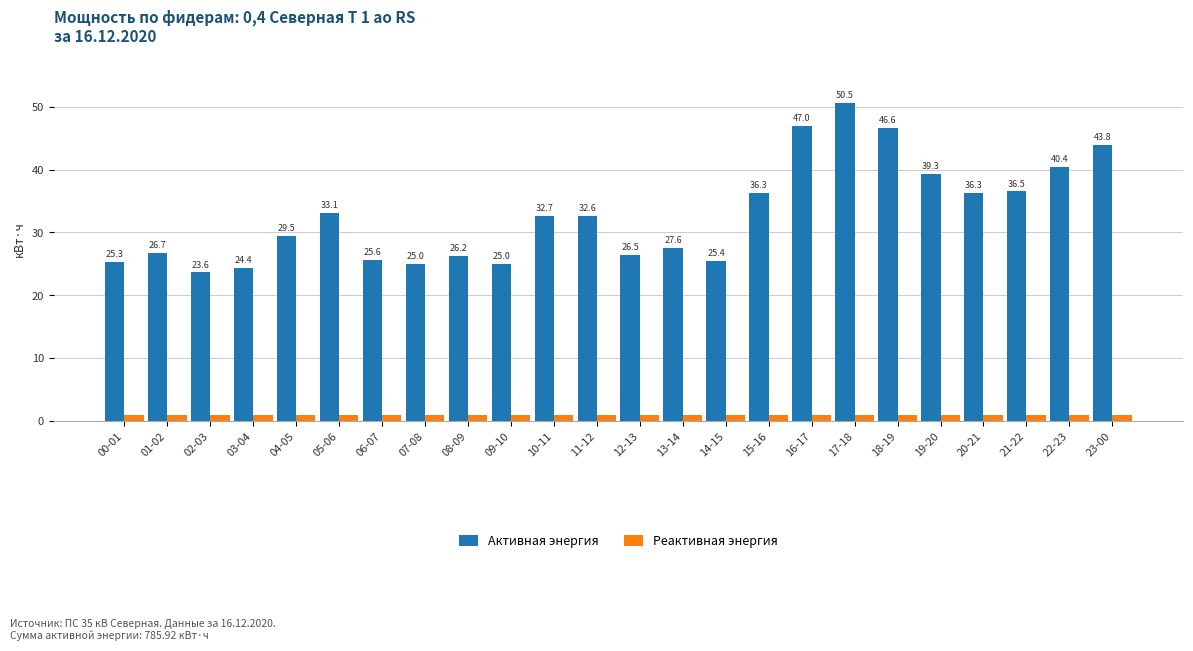

What is the difference between the maximum and minimum values in the Активная энергия series?

26.9